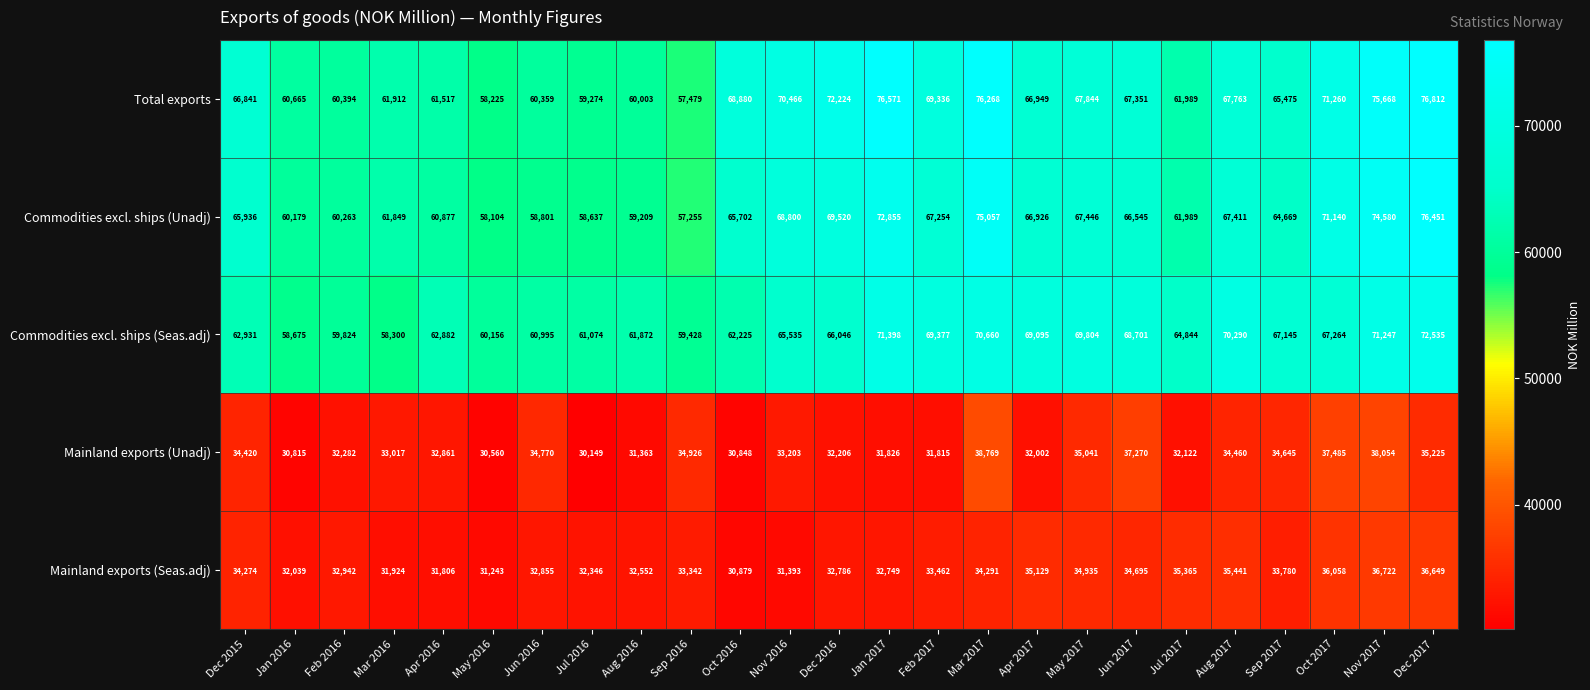

How many values in the Mainland exports (Unadj) series are below 33017?

12